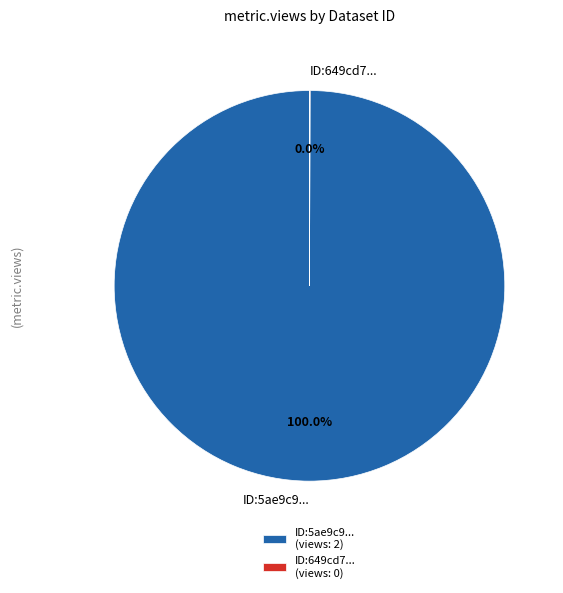

Is there any slice that represents more than half of the pie?

Yes